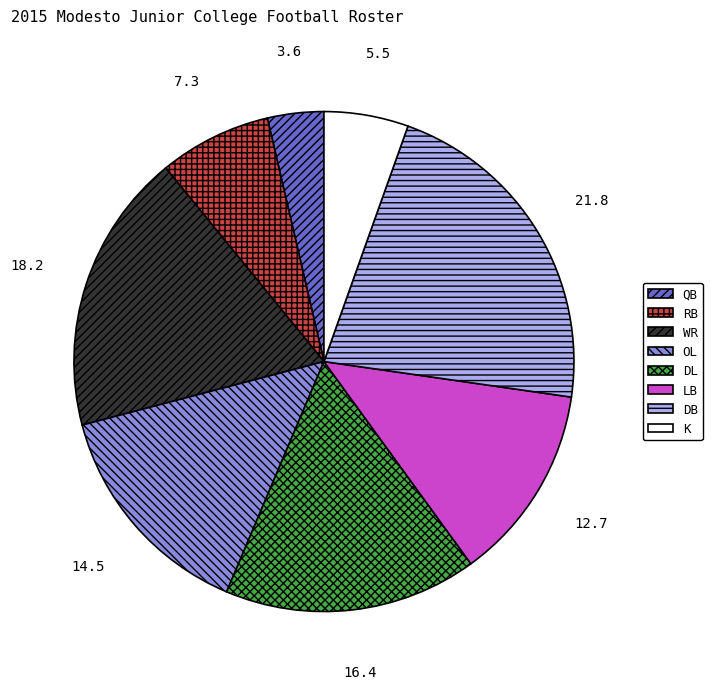

What is the ratio of the value at OL to the value at DB?

0.7